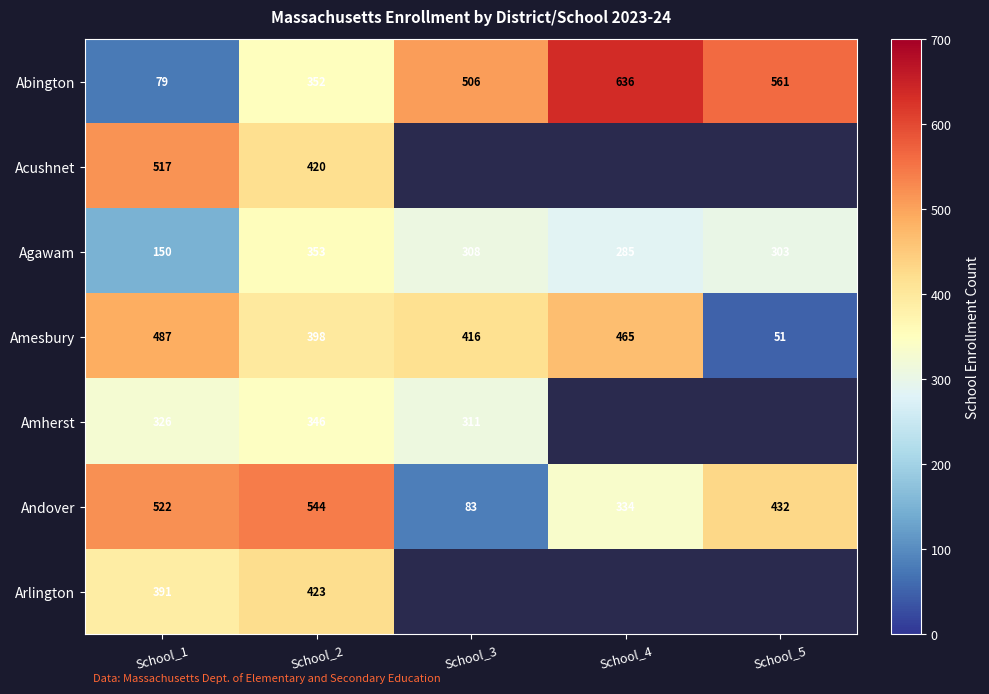

What is the minimum value for Agawam?

150